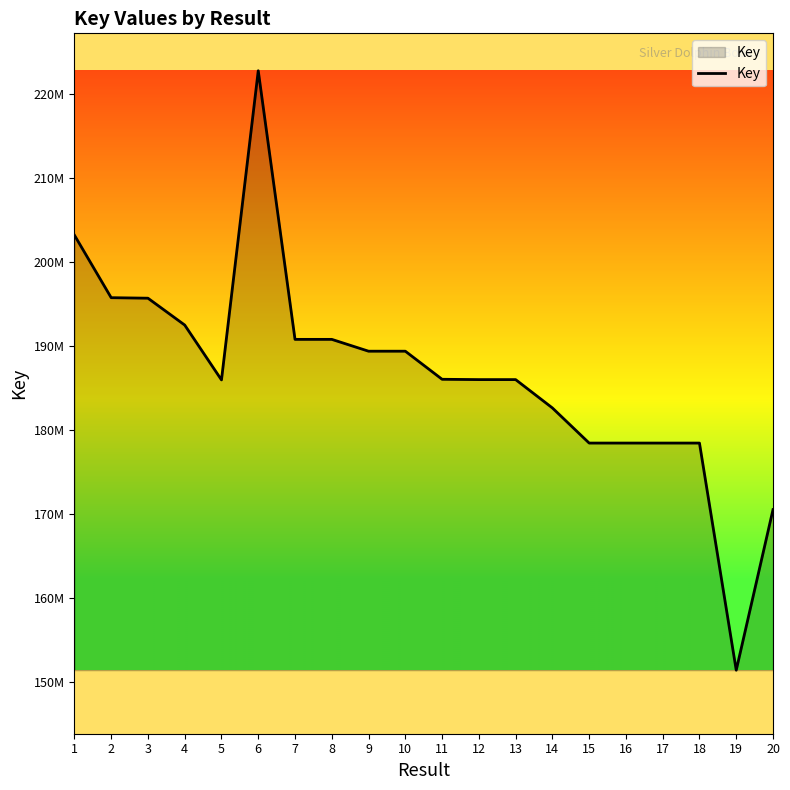

What is the sum of all values?

3732537981